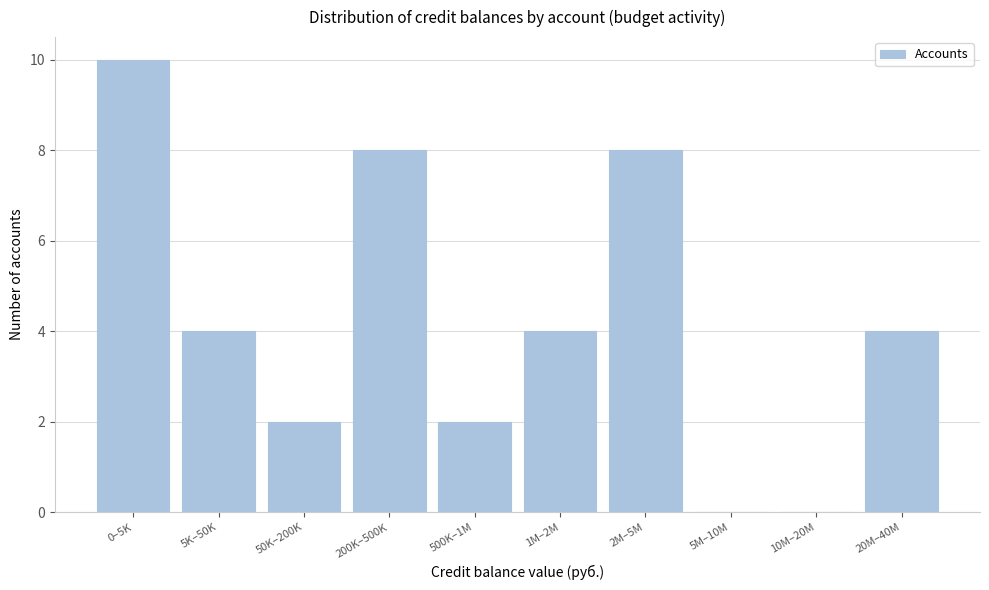

Reading left to right, transcribe all the data shown in this chart.

0–5K=10	5K–50K=4	50K–200K=2	200K–500K=8	500K–1M=2	1M–2M=4	2M–5M=8	5M–10M=0	10M–20M=0	20M–40M=4